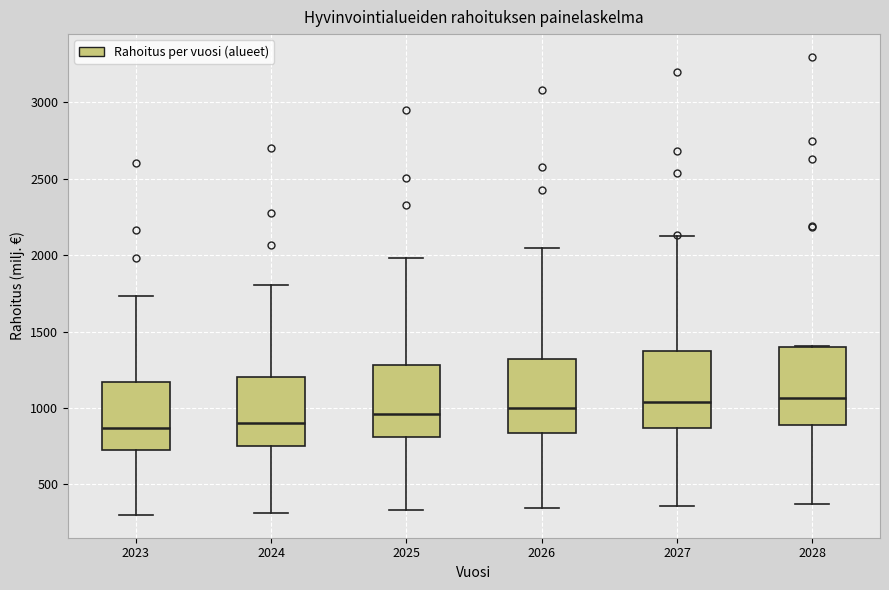

Reading left to right, transcribe this box plot: for each box, give where its median line is, the range the box spans, and where its two whiskers end, as read against the y-axis. The values are not printed on the chart, so give them approximately, as read against the axis.

2023: median 850, box 700 to 1150, whiskers 300 to 1750
2024: median 900, box 750 to 1200, whiskers 300 to 1800
2025: median 950, box 800 to 1300, whiskers 350 to 2000
2026: median 1000, box 850 to 1300, whiskers 350 to 2050
2027: median 1050, box 850 to 1350, whiskers 350 to 2100
2028: median 1050, box 900 to 1400, whiskers 350 to 1400